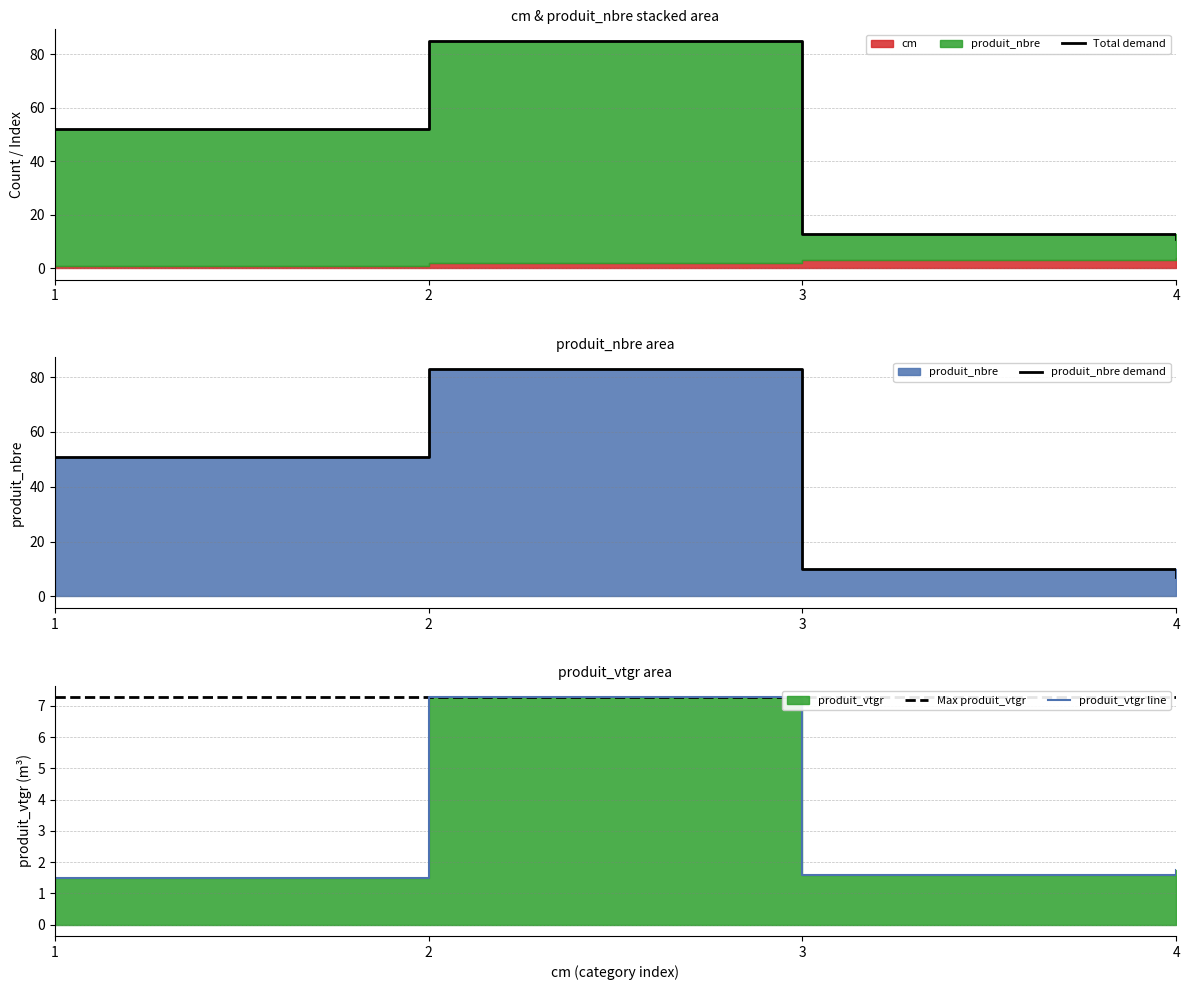

At which category is the sum across all series the highest?

2